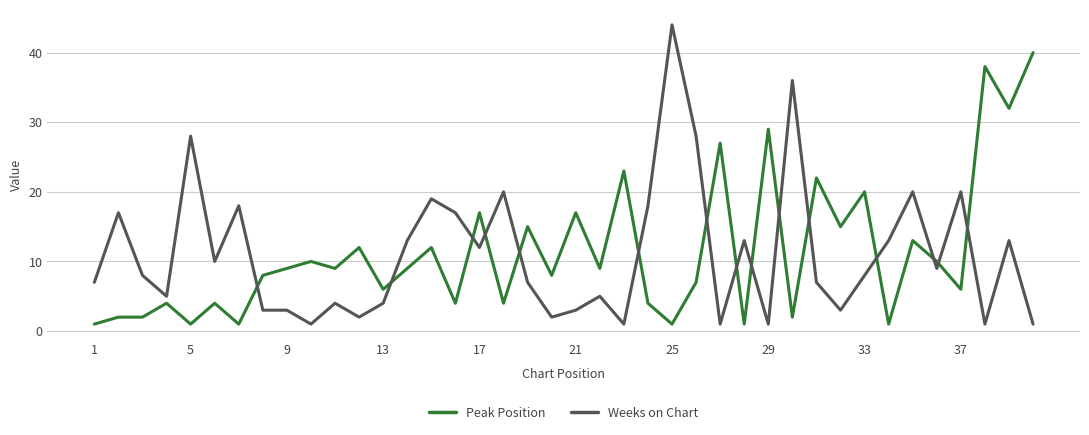

At how many categories does at least one series exceed 42?

1